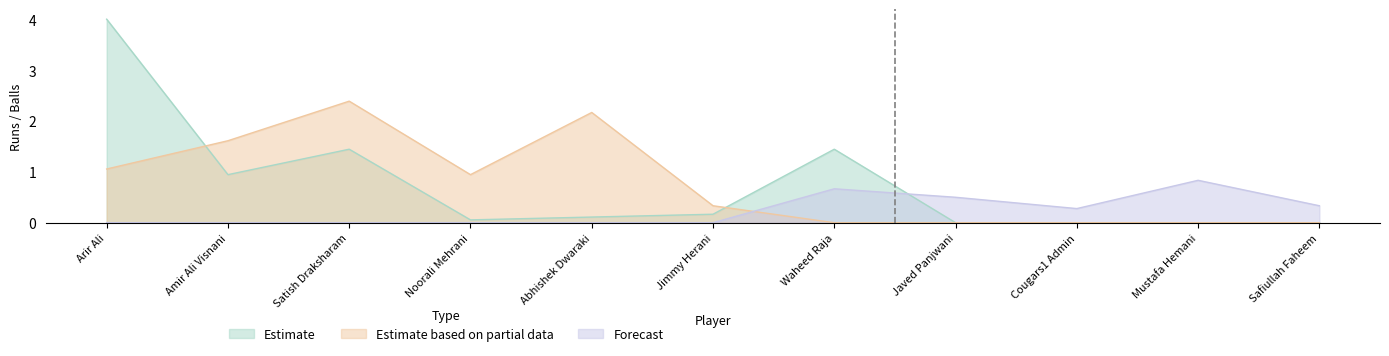

What is the total value across all series at Safiullah Faheem?

0.3